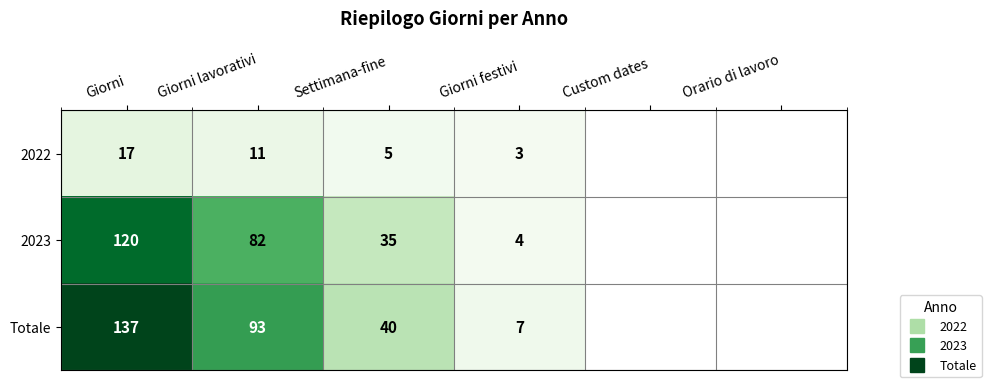

Read the 2023 value at Settimana-fine.

35